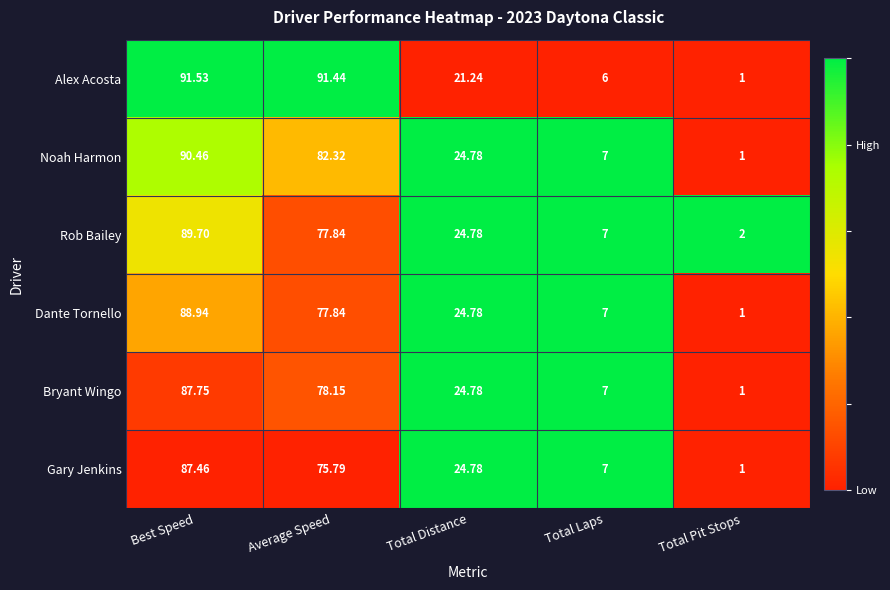

Count the number of categories in the chart.

5